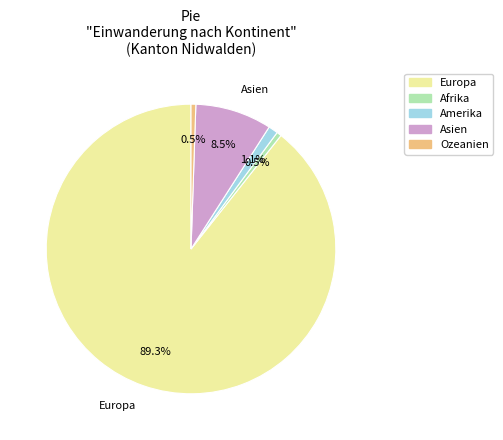

What percentage is NOT represented by Amerika?

98.9%